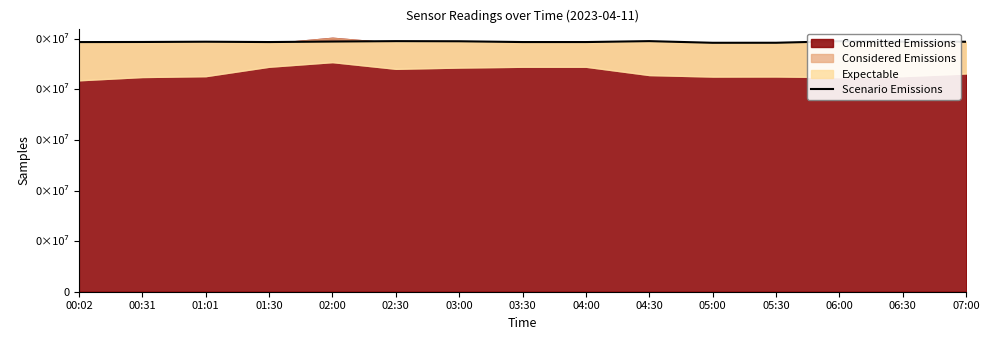

How many data points does each series have?

15